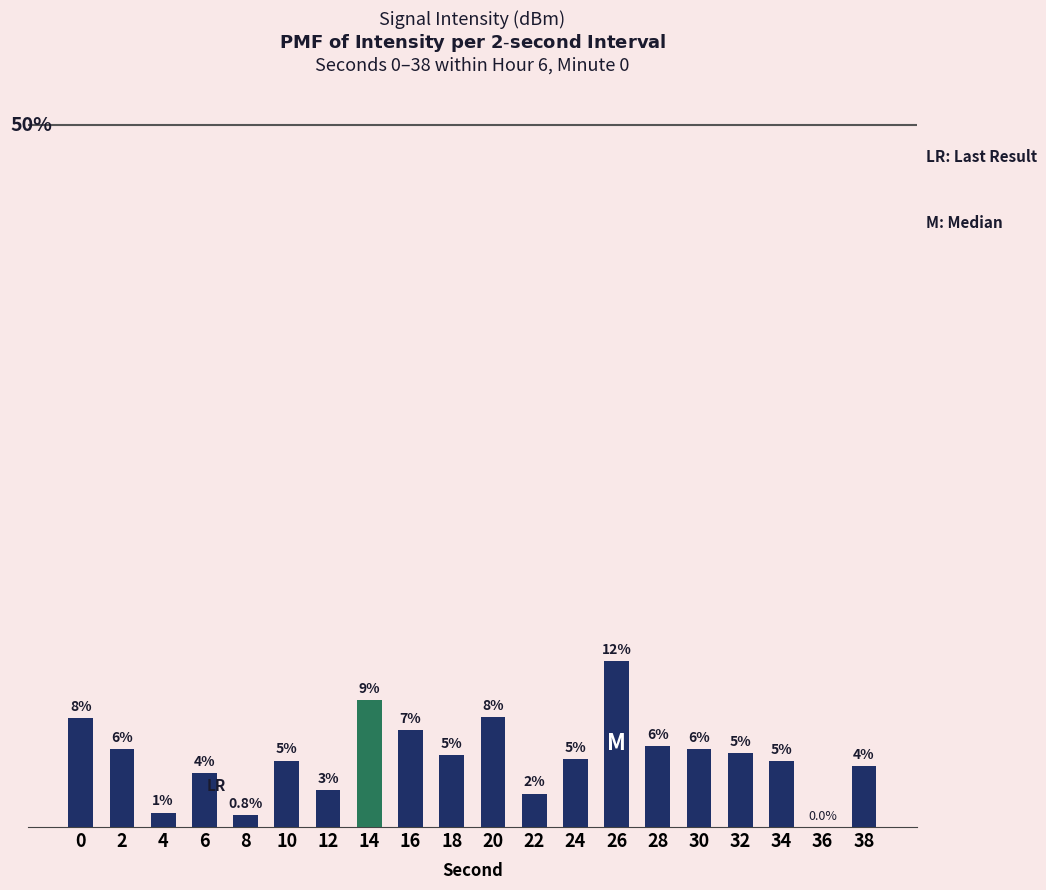

At which category does the chart reach its peak across all series?

26